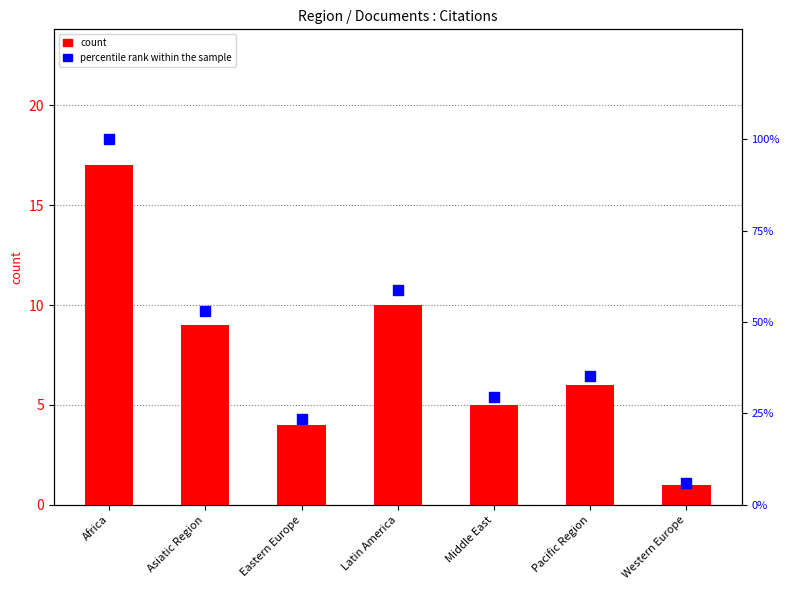

Which series has the largest Y range (max minus min)?

percentile rank within the sample